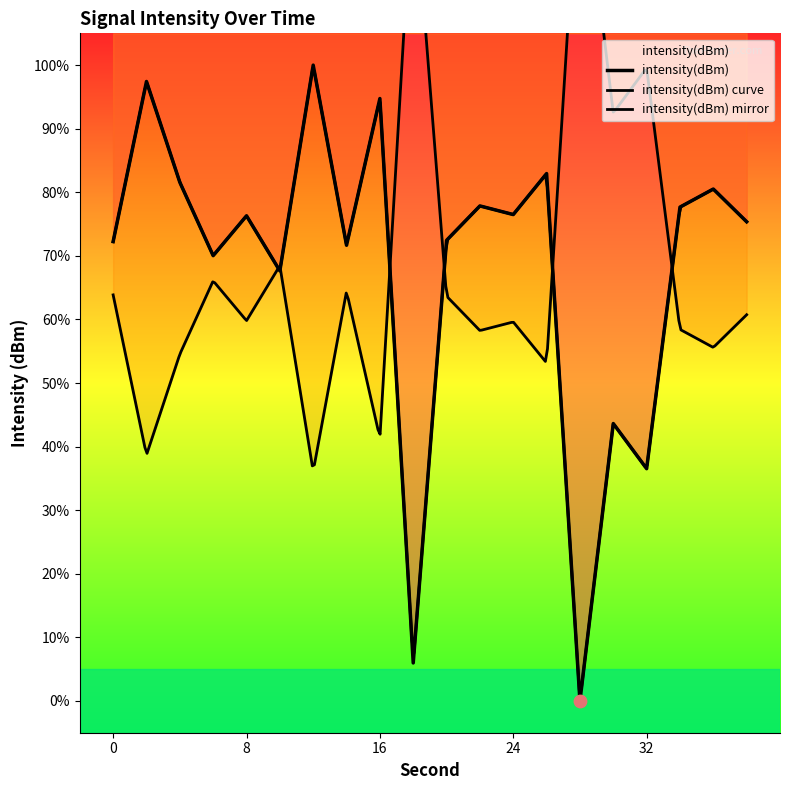

Which has a higher value, 2 or 32?

2